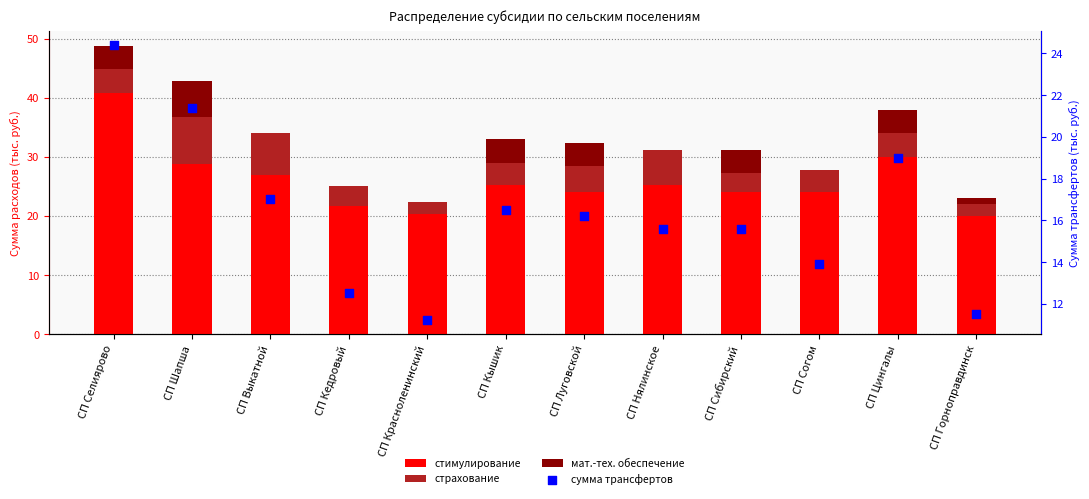

At which category is the sum across all series the highest?

СП Селиярово